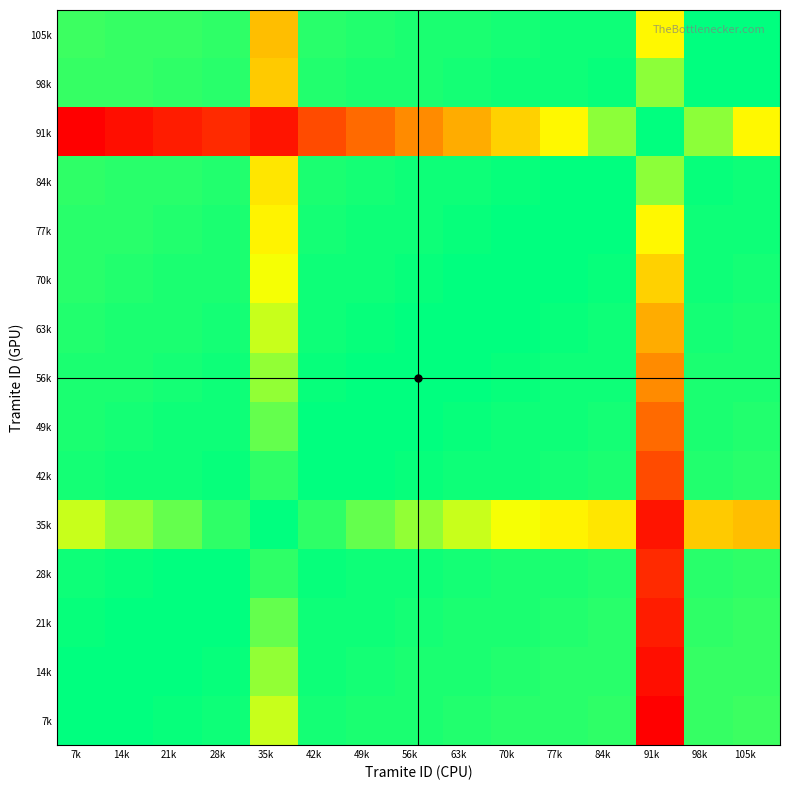

What is the total value across all series at 77k?

49731.2